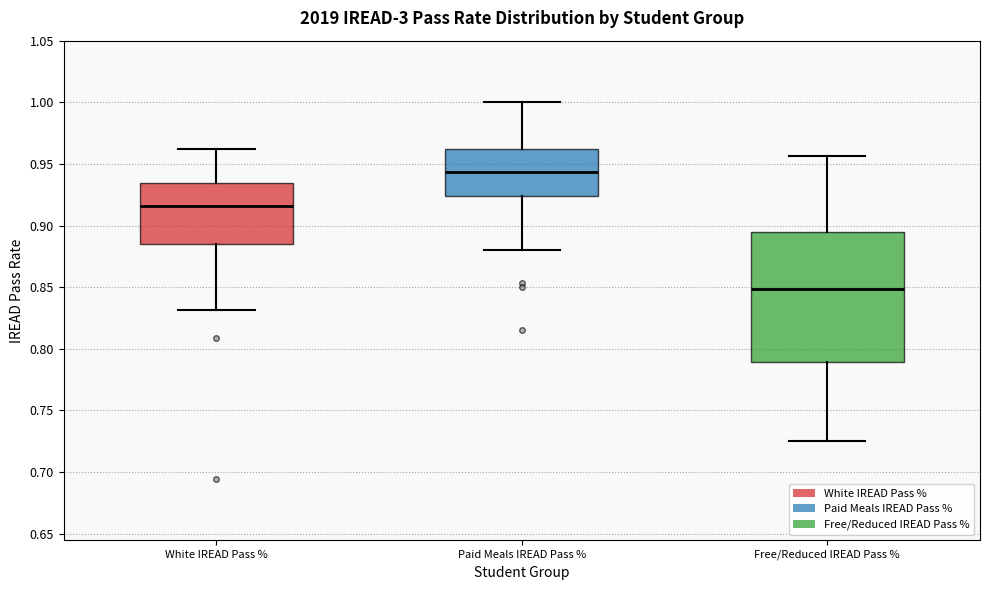

Where does the upper whisker of the box for White IREAD Pass % end on the y-axis? The values are not printed on the chart, so give them approximately, as read against the axis.

0.965